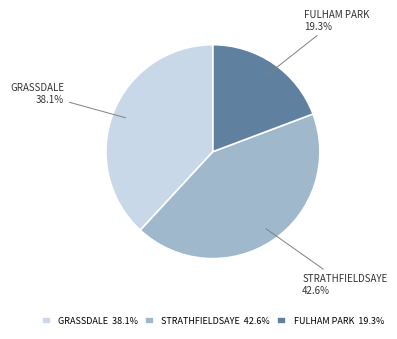

What is the ratio of the value at GRASSDALE to the value at FULHAM PARK?

2.0